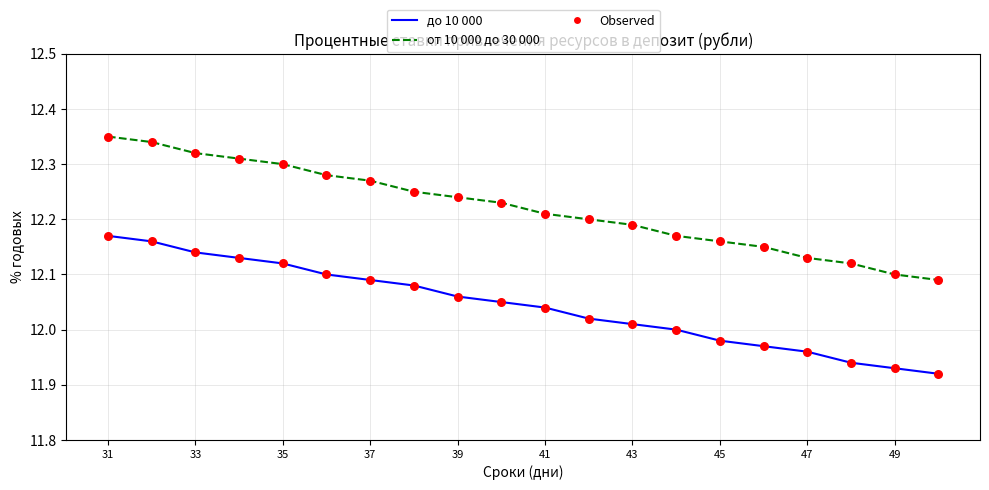

List the series in order of their overall mean, lowest first.

до 10 000, от 10 000 до 30 000